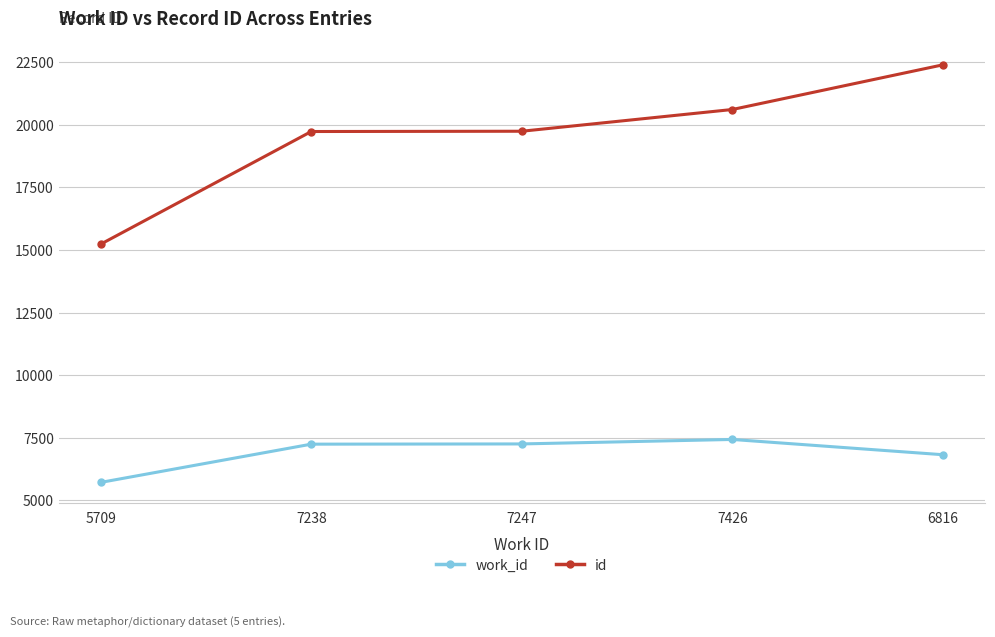

Is it true that id equals 20616 at 7426?

True